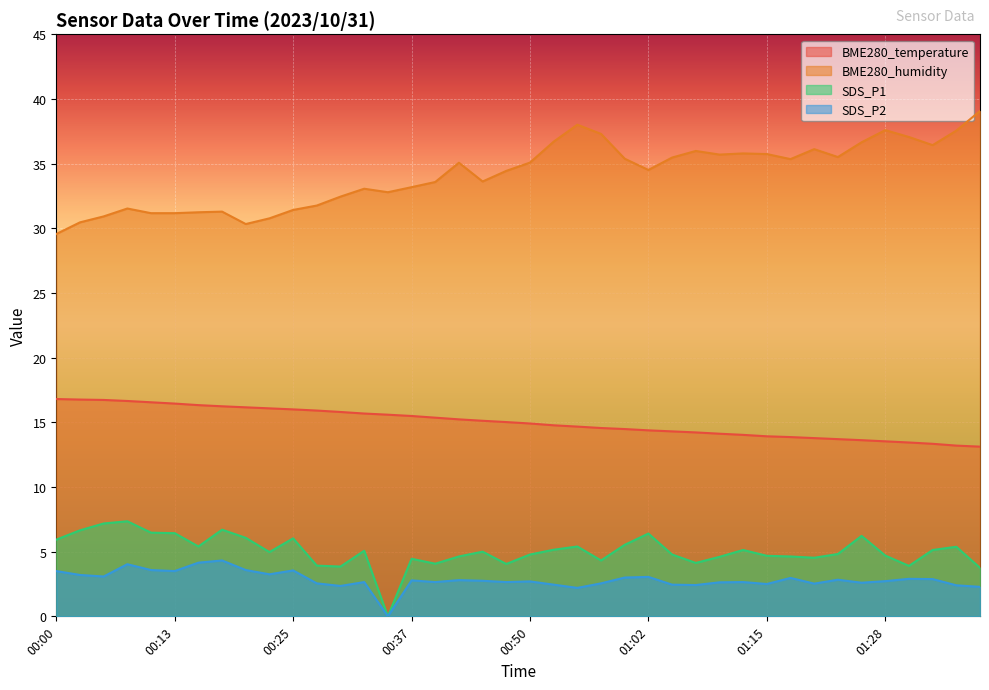

Reading left to right, extract all data points from this chart.

BME280_temperature: 00:00=16.8	00:03=16.8	00:05=16.7	00:08=16.6	00:10=16.6	00:13=16.4	00:15=16.3	00:18=16.2	00:20=16.2	00:23=16.1	00:25=16.0	00:27=15.9	00:30=15.8	00:33=15.7	00:35=15.6	00:37=15.5	00:40=15.4	00:42=15.2	00:45=15.1	00:47=15.0	00:50=14.9	00:52=14.8	00:55=14.7	00:57=14.6	01:00=14.5	01:02=14.4	01:05=14.3	01:07=14.2	01:10=14.1	01:12=14.0	01:15=13.9	01:17=13.9	01:20=13.8	01:22=13.7	01:25=13.6	01:28=13.5	01:30=13.4	01:32=13.3	01:35=13.2	01:38=13.1
BME280_humidity: 00:00=29.6	00:03=30.5	00:05=30.9	00:08=31.5	00:10=31.2	00:13=31.2	00:15=31.2	00:18=31.3	00:20=30.3	00:23=30.8	00:25=31.4	00:27=31.8	00:30=32.5	00:33=33.1	00:35=32.8	00:37=33.2	00:40=33.6	00:42=35.1	00:45=33.6	00:47=34.4	00:50=35.1	00:52=36.7	00:55=38.0	00:57=37.3	01:00=35.4	01:02=34.5	01:05=35.5	01:07=36.0	01:10=35.7	01:12=35.8	01:15=35.7	01:17=35.4	01:20=36.1	01:22=35.5	01:25=36.6	01:28=37.6	01:30=37.1	01:32=36.4	01:35=37.5	01:38=39.1
SDS_P1: 00:00=5.9	00:03=6.7	00:05=7.2	00:08=7.3	00:10=6.5	00:13=6.4	00:15=5.4	00:18=6.7	00:20=6.1	00:23=5.0	00:25=6.0	00:27=3.9	00:30=3.9	00:33=5.1	00:35=0.0	00:37=4.5	00:40=4.1	00:42=4.6	00:45=5.0	00:47=4.0	00:50=4.8	00:52=5.2	00:55=5.4	00:57=4.3	01:00=5.5	01:02=6.4	01:05=4.8	01:07=4.1	01:10=4.6	01:12=5.1	01:15=4.7	01:17=4.6	01:20=4.5	01:22=4.8	01:25=6.2	01:28=4.7	01:30=3.9	01:32=5.1	01:35=5.4	01:38=3.8
SDS_P2: 00:00=3.5	00:03=3.2	00:05=3.1	00:08=4.0	00:10=3.6	00:13=3.5	00:15=4.2	00:18=4.3	00:20=3.6	00:23=3.2	00:25=3.5	00:27=2.5	00:30=2.4	00:33=2.6	00:35=0.0	00:37=2.8	00:40=2.6	00:42=2.8	00:45=2.8	00:47=2.6	00:50=2.7	00:52=2.5	00:55=2.2	00:57=2.5	01:00=3.0	01:02=3.0	01:05=2.5	01:07=2.4	01:10=2.6	01:12=2.6	01:15=2.5	01:17=3.0	01:20=2.5	01:22=2.8	01:25=2.6	01:28=2.7	01:30=2.9	01:32=2.9	01:35=2.4	01:38=2.3